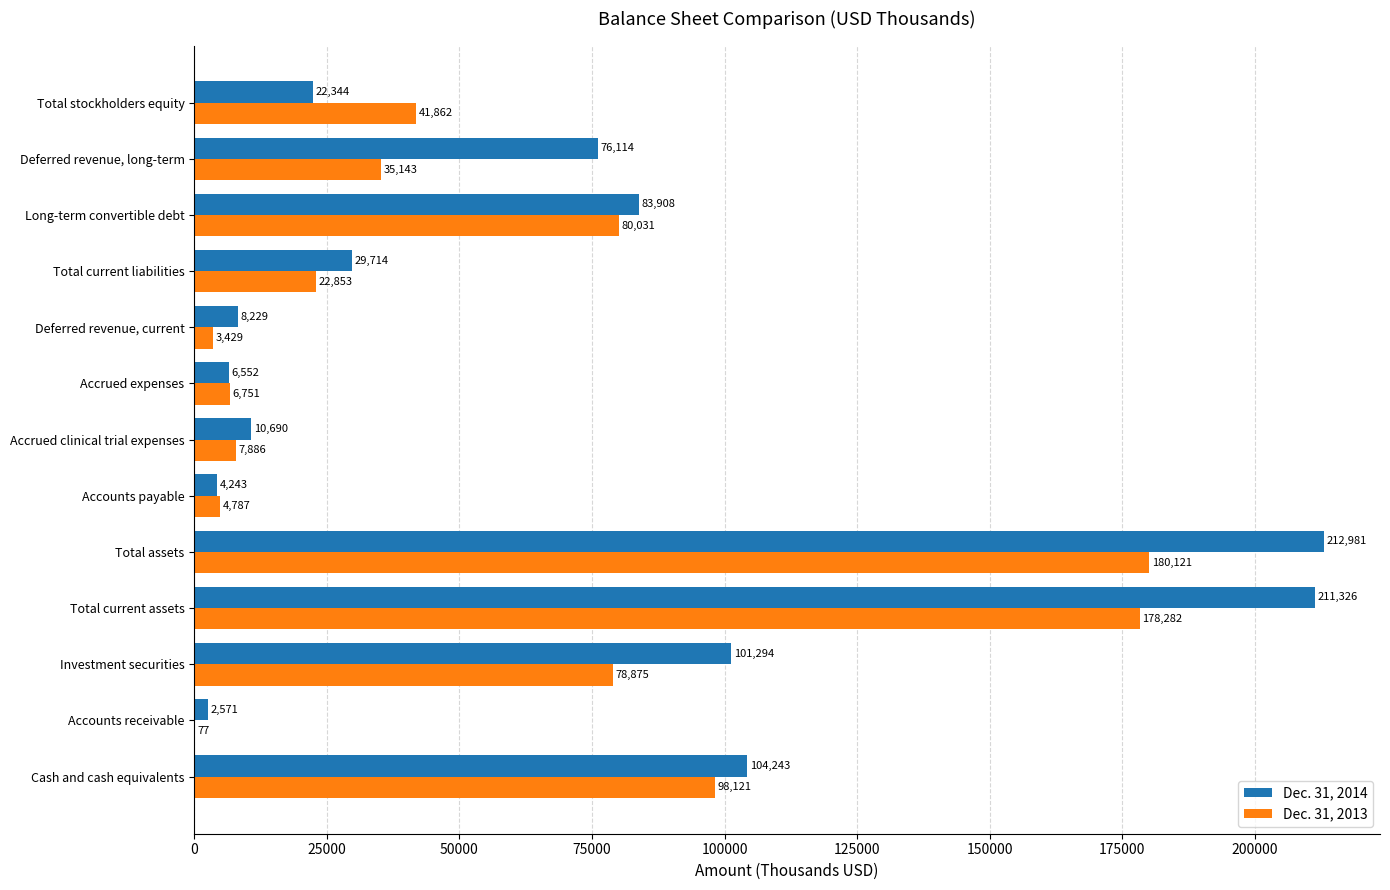

What are all the series names shown in the legend?

Dec. 31, 2014, Dec. 31, 2013